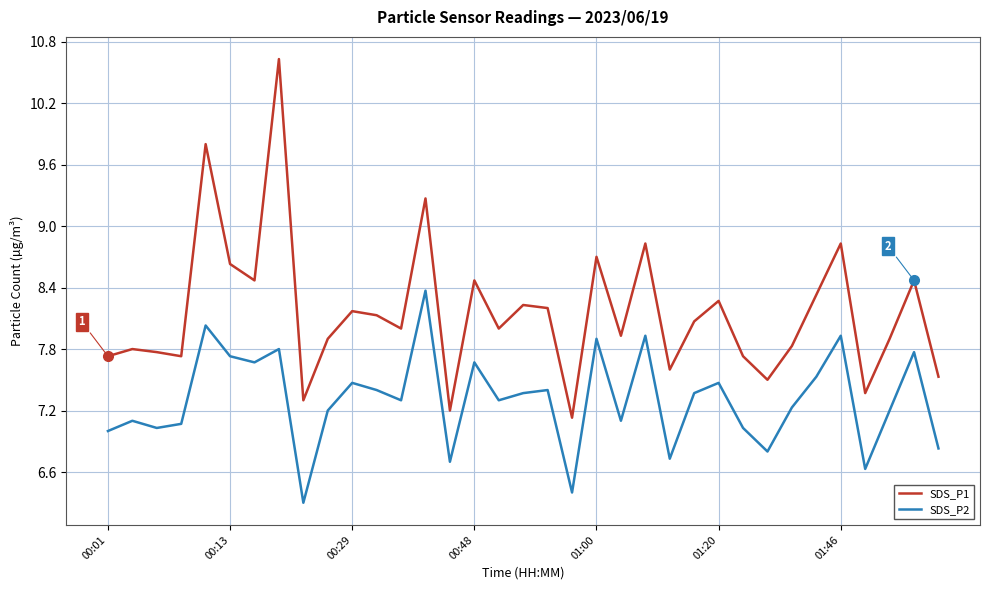

What is the maximum value for SDS_P2?

8.4